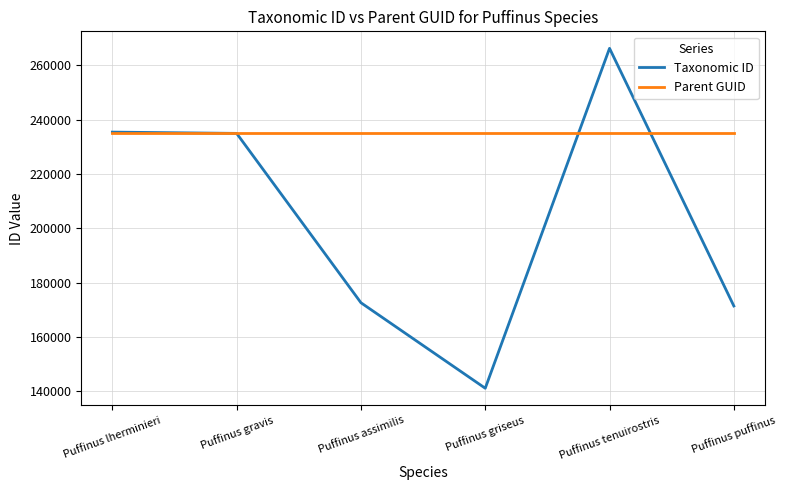

List the series in order of their peak value, highest first.

Taxonomic ID, Parent GUID